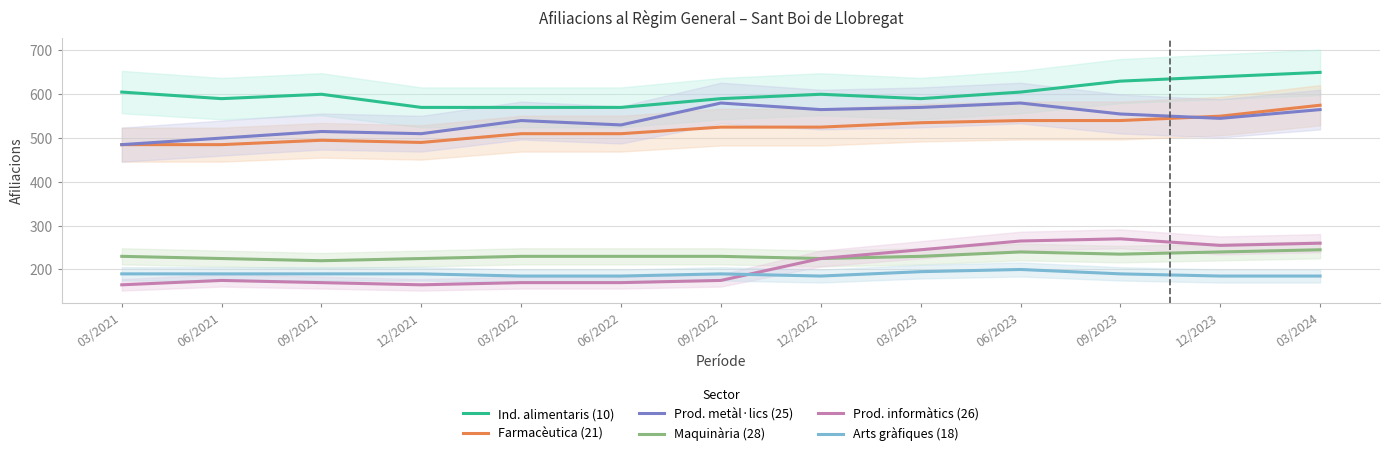

What is the difference between the second highest and second lowest values in the Ind. alimentaris (10) series?

70